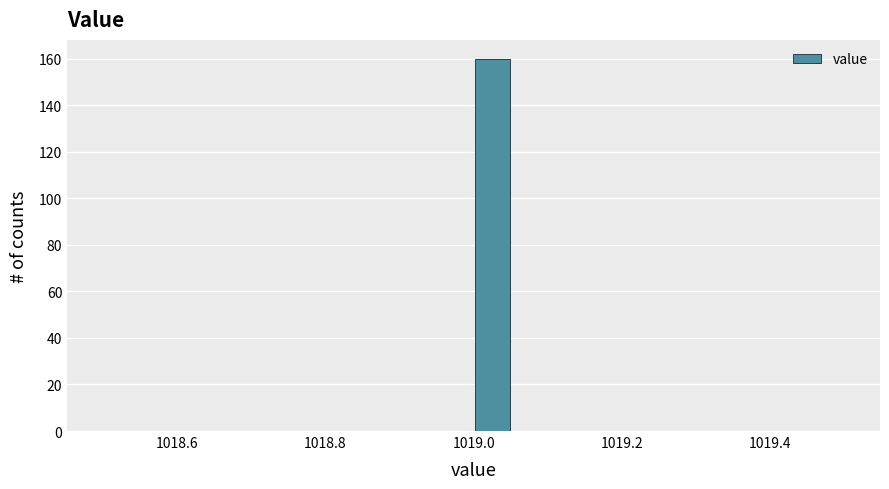

Around what value on the x-axis is the tallest bar? Give the approximate position of its centre, as read against the axis.

1019.02